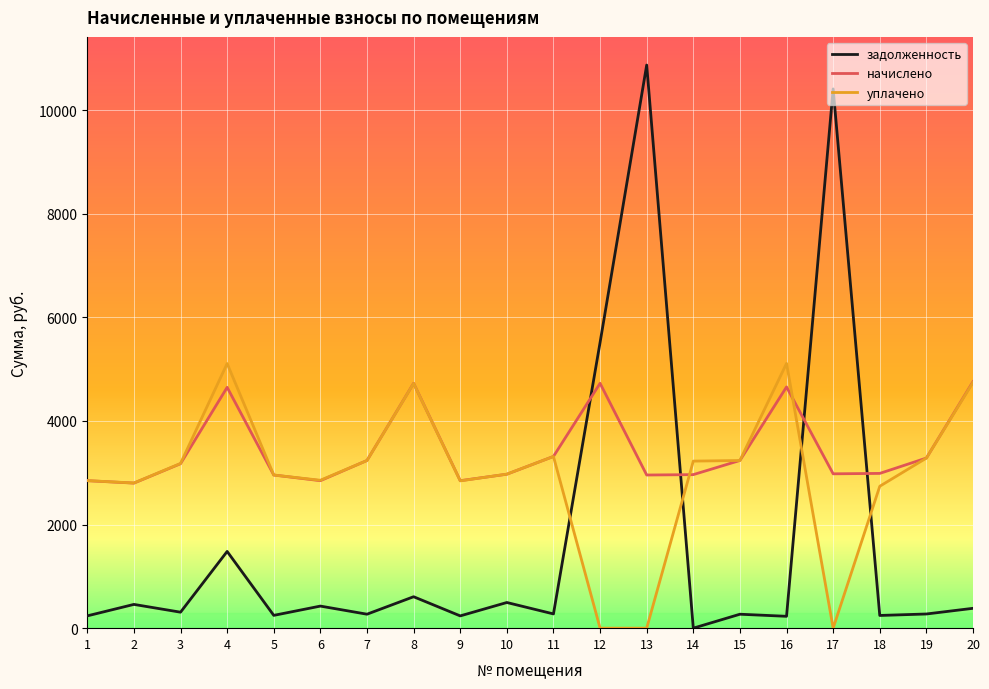

The value of задолженность at 1 is 237.4. True or false?

True